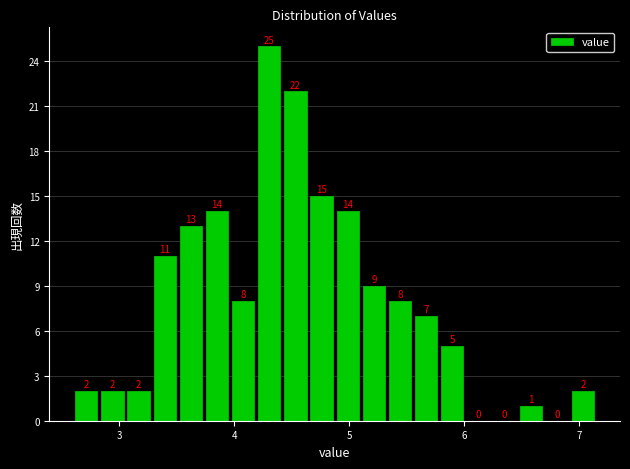

Read against the x-axis, roughly where is the centre of the tallest bar?

4.3